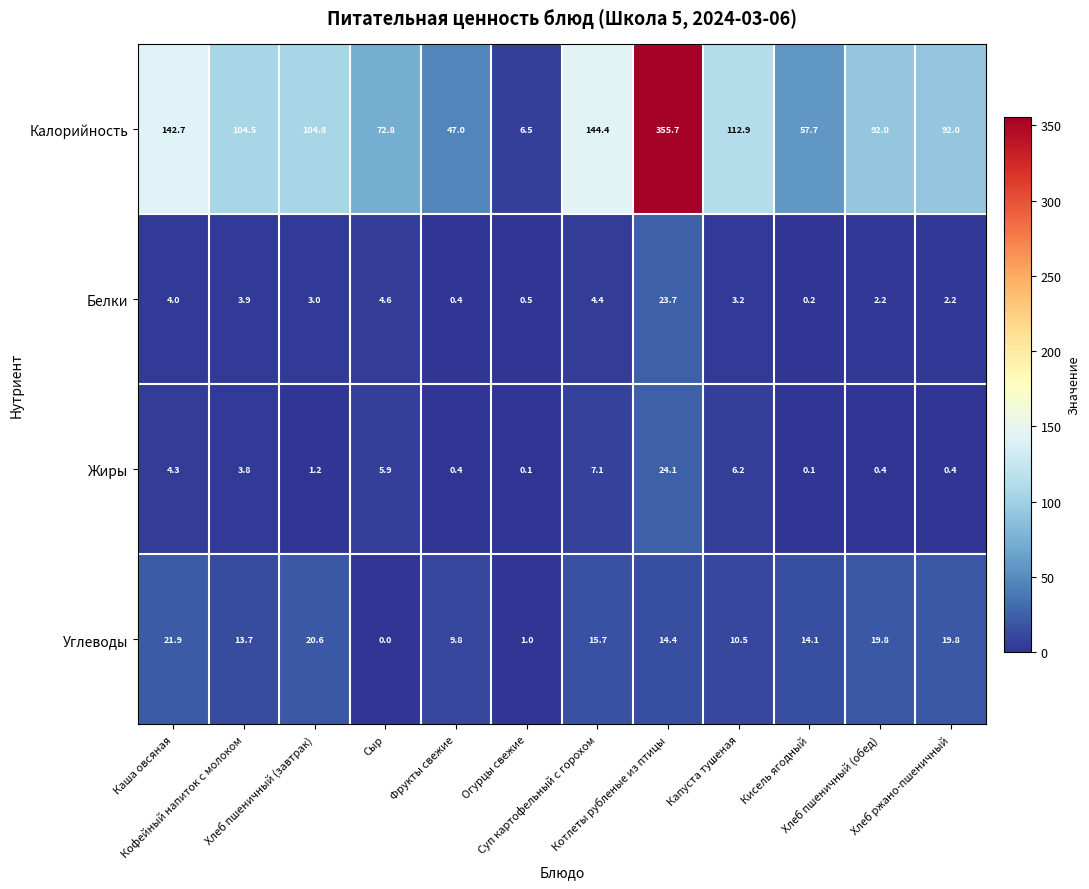

Which series has the largest total across all categories?

Калорийность